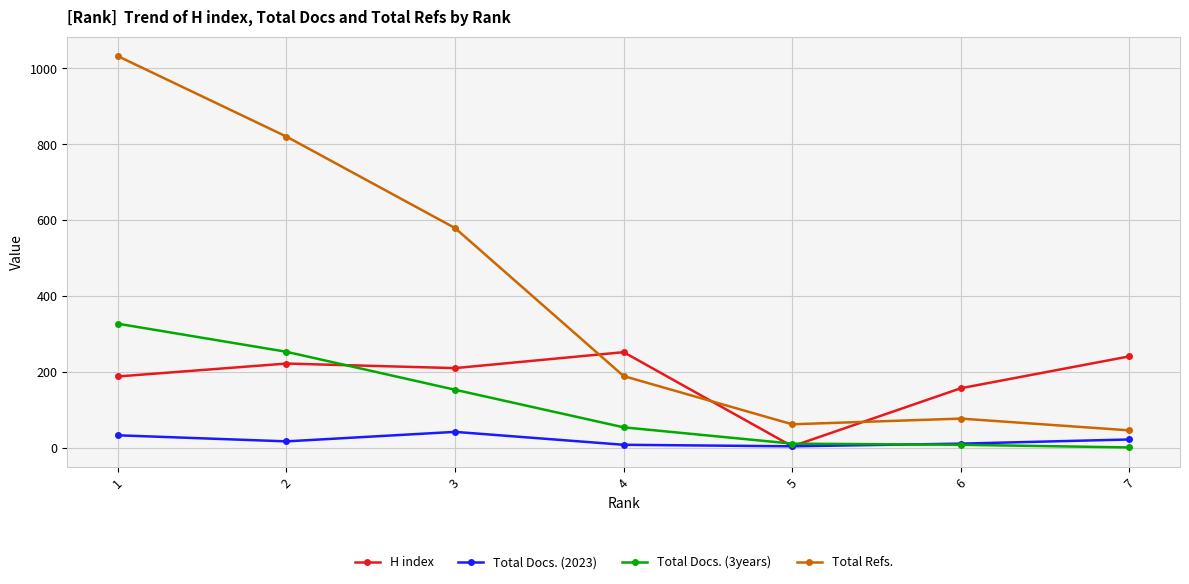

What is the greatest value displayed?

1032